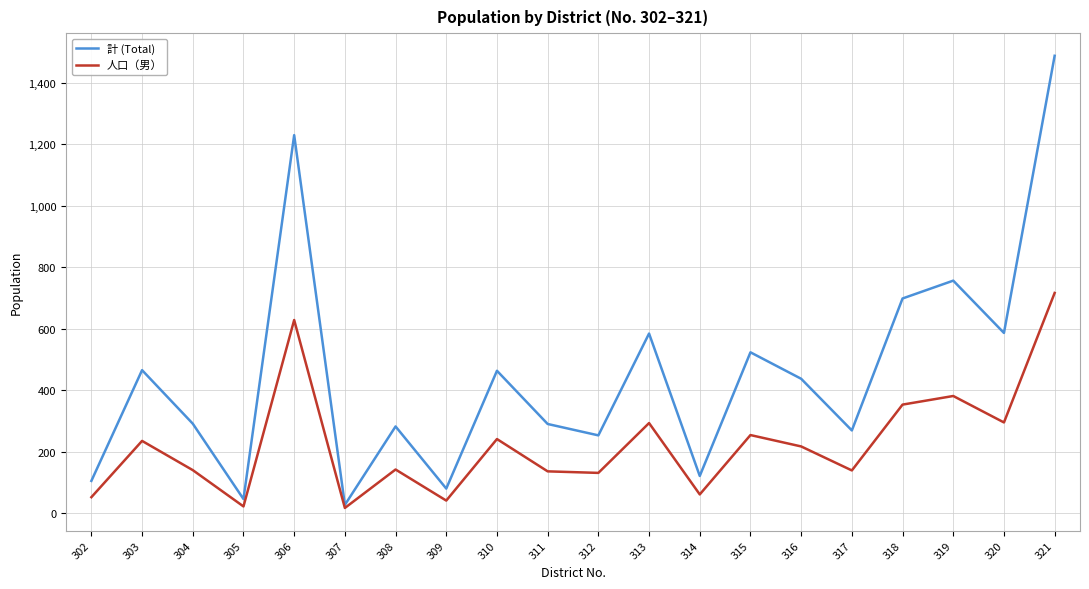

What are all the series names shown in the legend?

計 (Total), 人口（男）